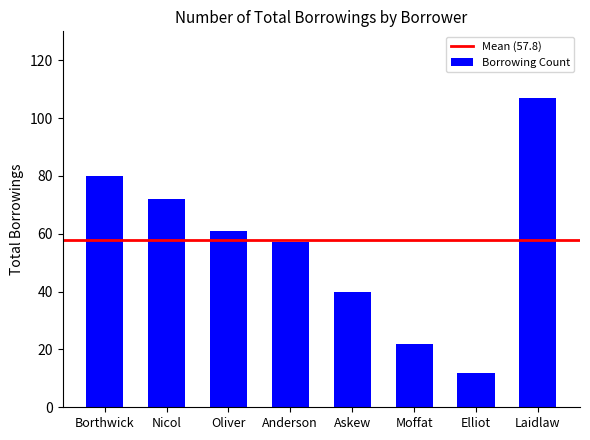

What position from the right is Nicol?

7